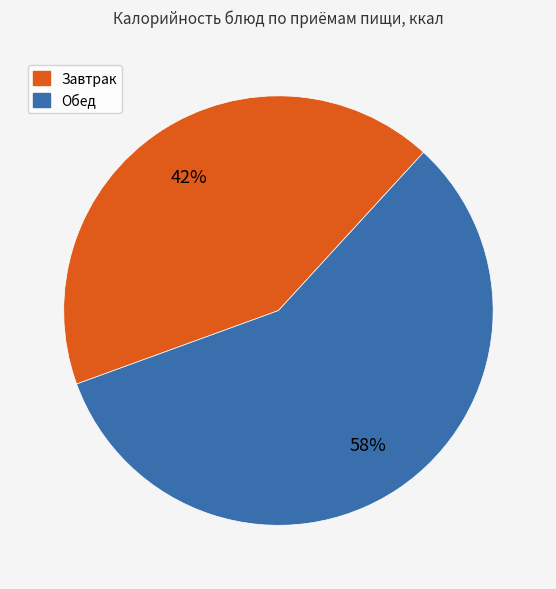

The Обед slice represents 58% of the pie. True or false?

True